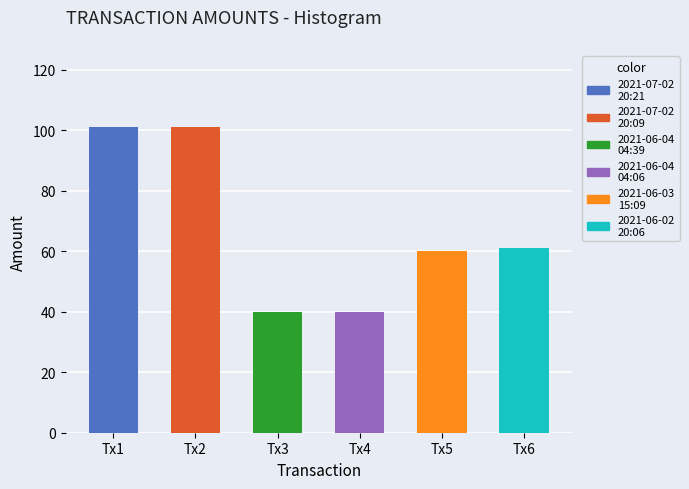

Which has a higher value, 2021-06-04 04:39 or 2021-06-04 04:06?

2021-06-04 04:06